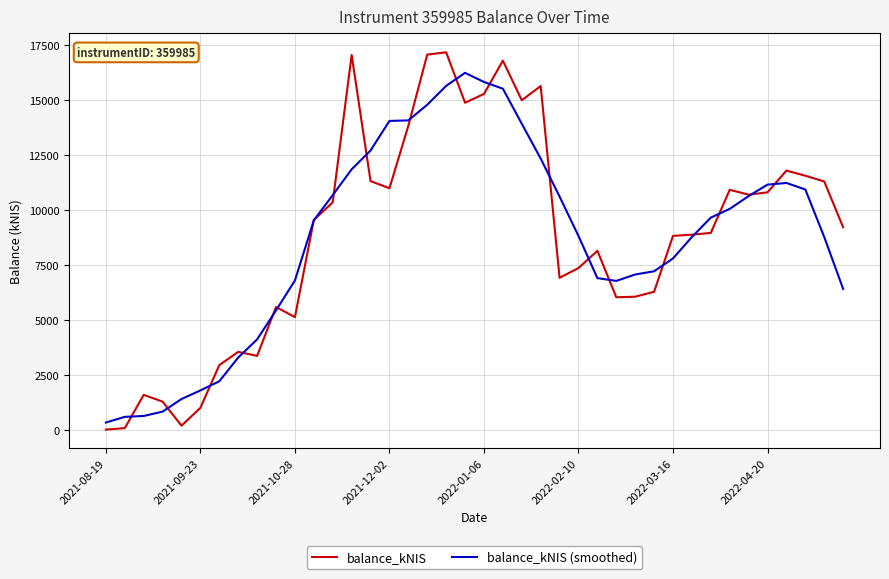

What are all the series names shown in the legend?

balance_kNIS, balance_kNIS (smoothed)